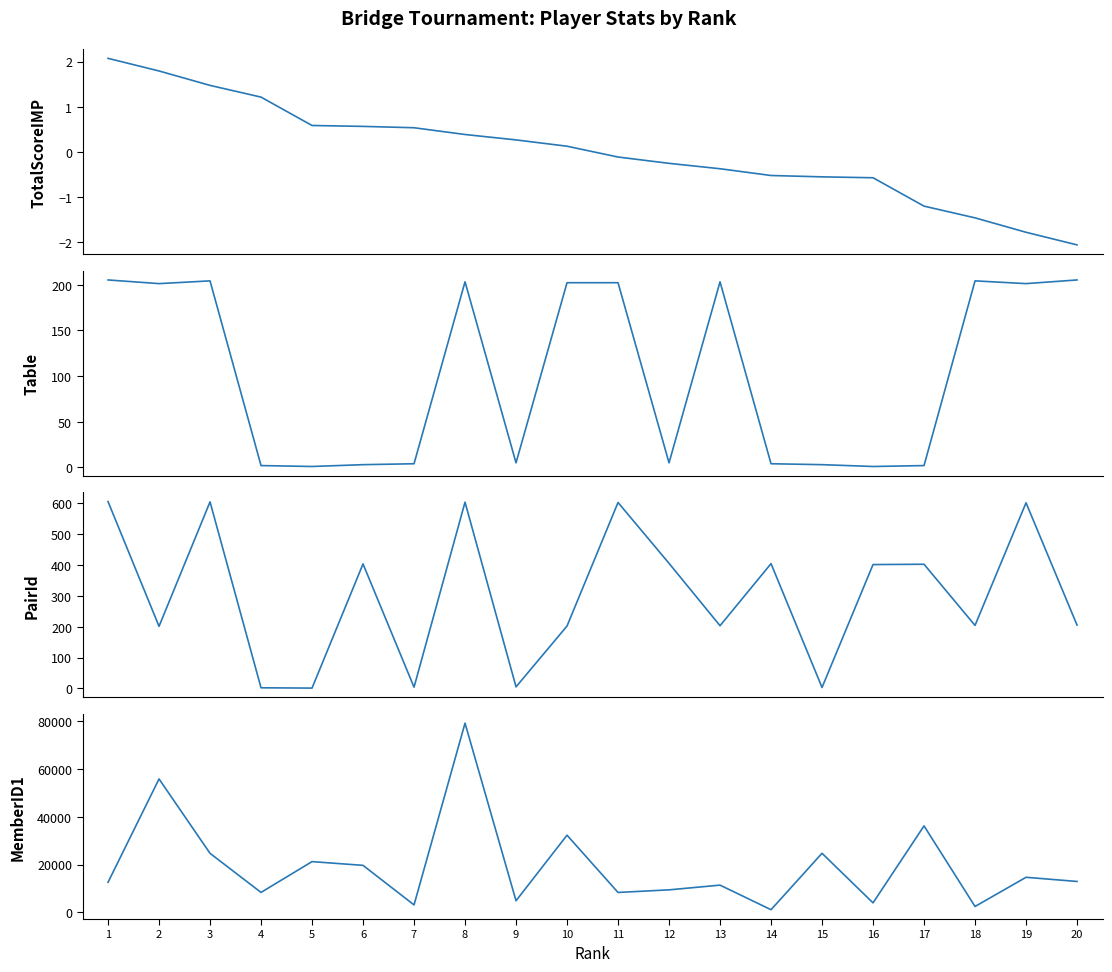

What is the maximum value shown in the chart?

78978.0